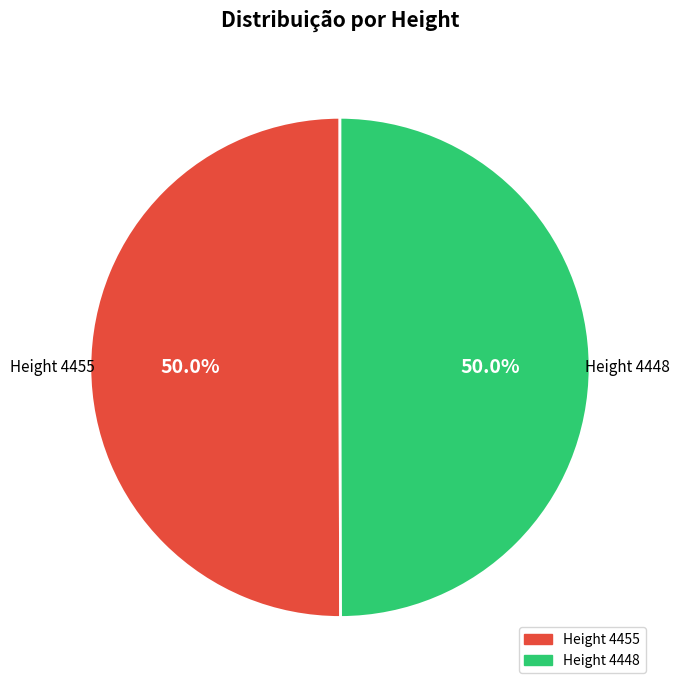

How many segments does this pie chart have?

2